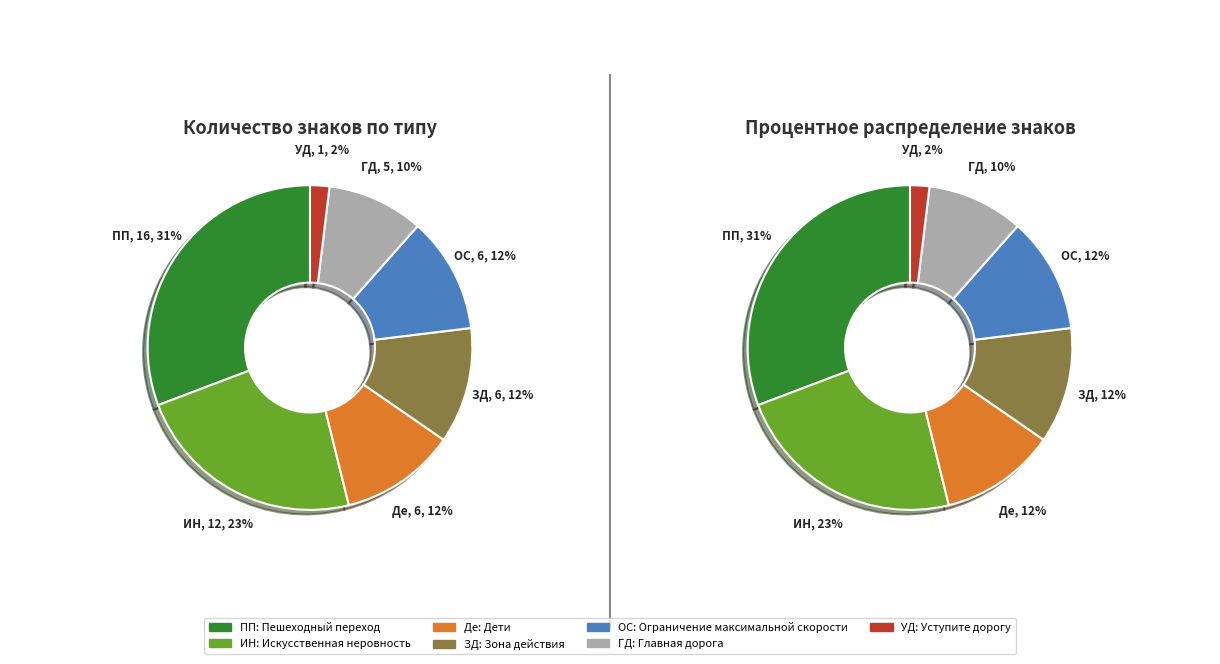

How many segments does this pie chart have?

7